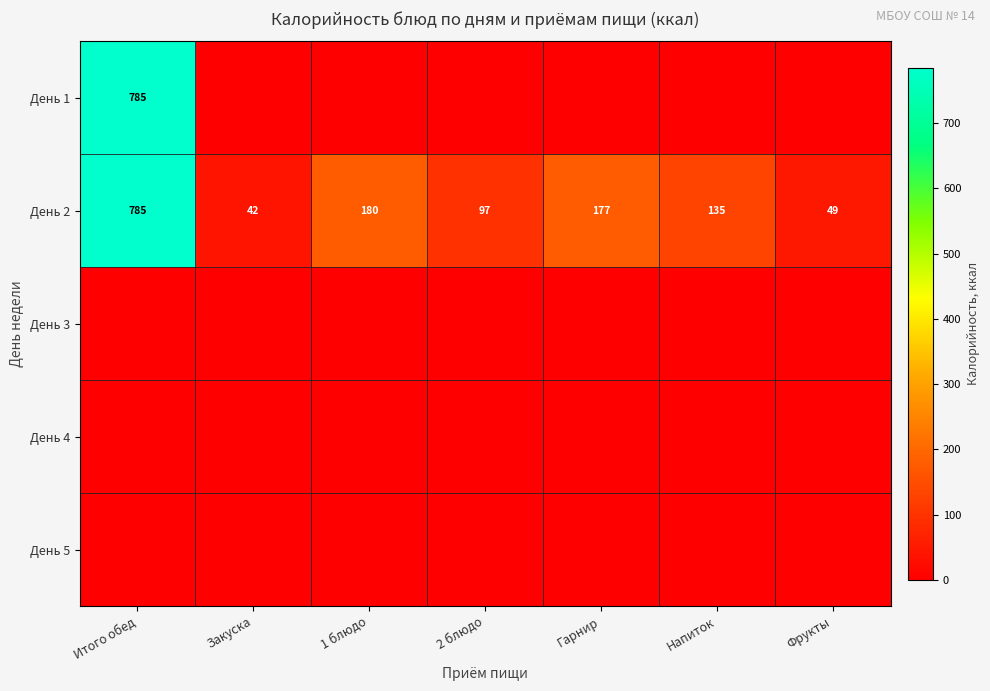

What is the sum of all День 2 values?

1465